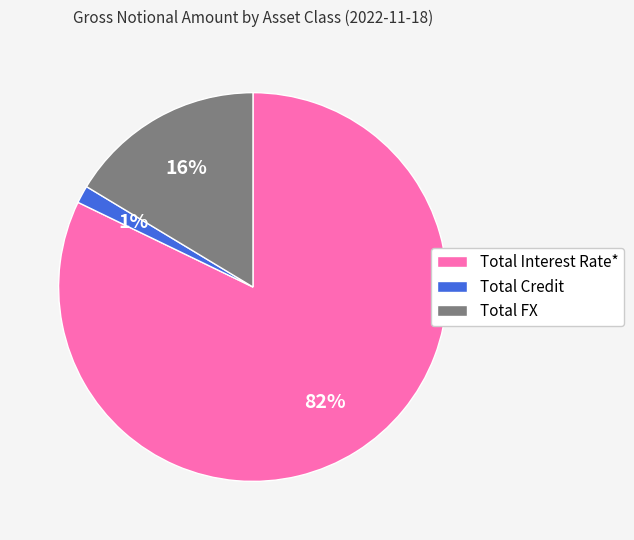

Combined, do Total Interest Rate* and Total FX account for over 50%?

Yes